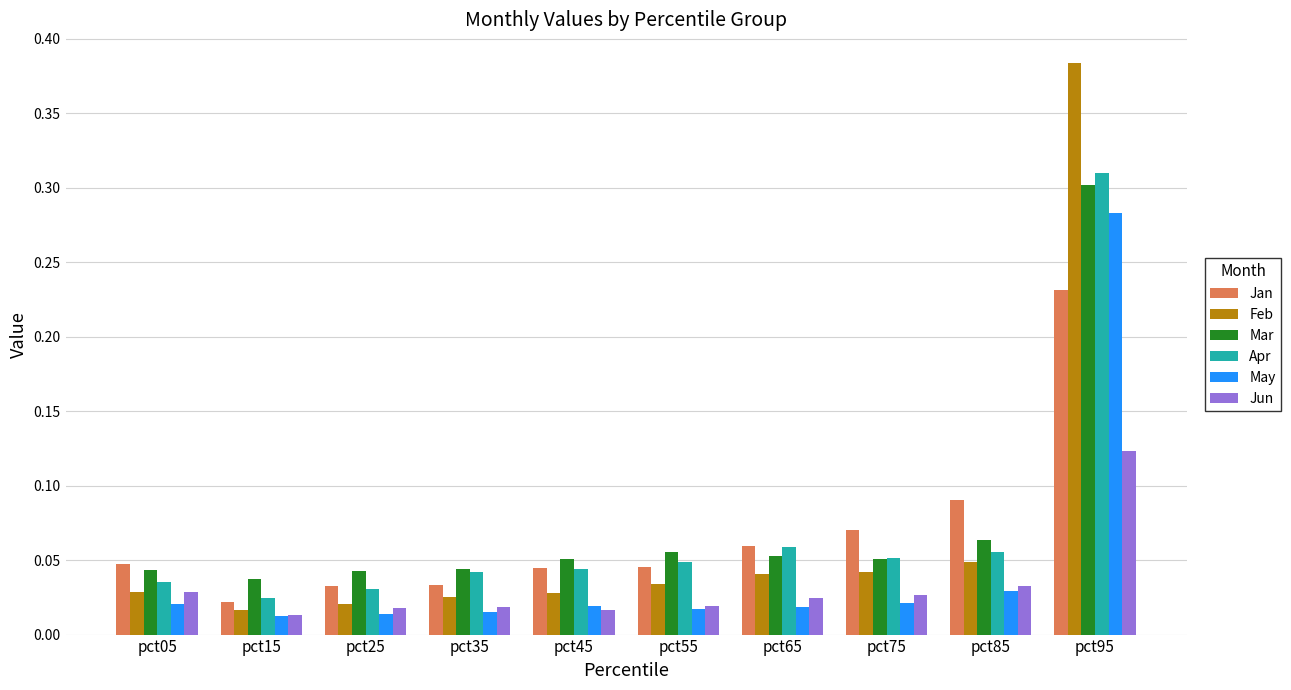

What is the sum of all Mar values?

0.7